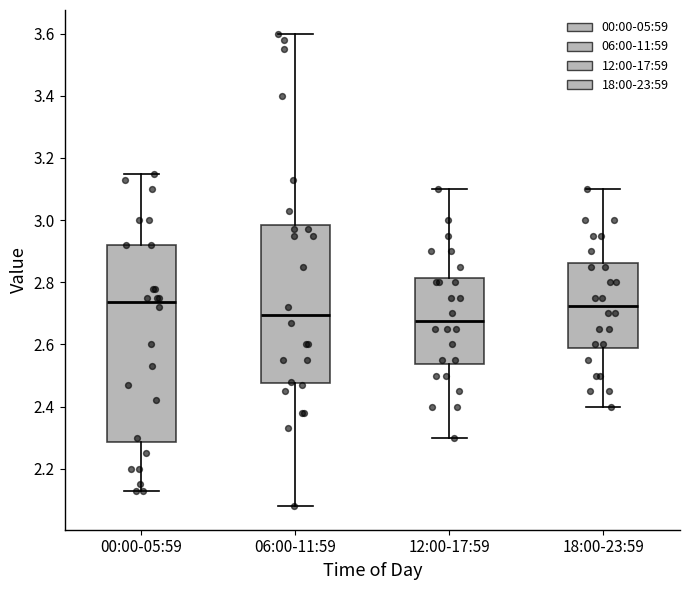

Reading left to right, read every box against the y-axis: the position of its median line, the range the box covers, and the ends of its whiskers. The values are not printed on the chart, so give them approximately, as read against the axis.

00:00-05:59: median 2.74, box 2.28 to 2.92, whiskers 2.14 to 3.16
06:00-11:59: median 2.70, box 2.48 to 2.98, whiskers 2.08 to 3.60
12:00-17:59: median 2.68, box 2.54 to 2.82, whiskers 2.30 to 3.10
18:00-23:59: median 2.72, box 2.58 to 2.86, whiskers 2.40 to 3.10